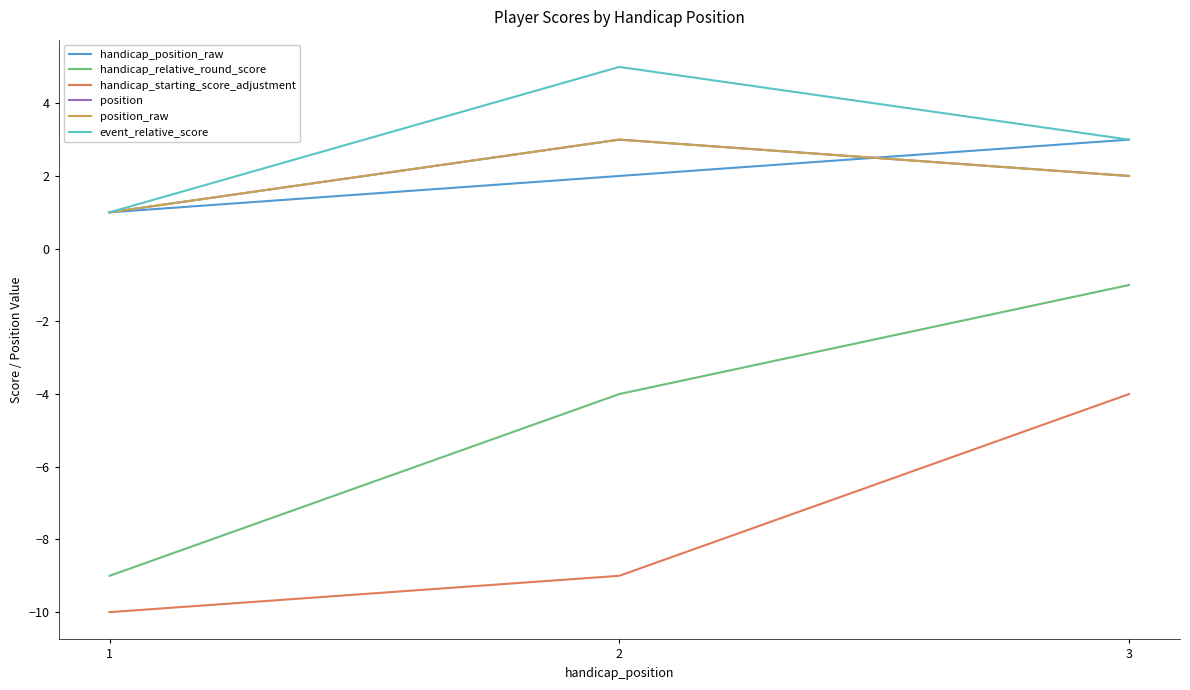

List the series in order of their peak value, highest first.

event_relative_score, handicap_position_raw, position, position_raw, handicap_relative_round_score, handicap_starting_score_adjustment